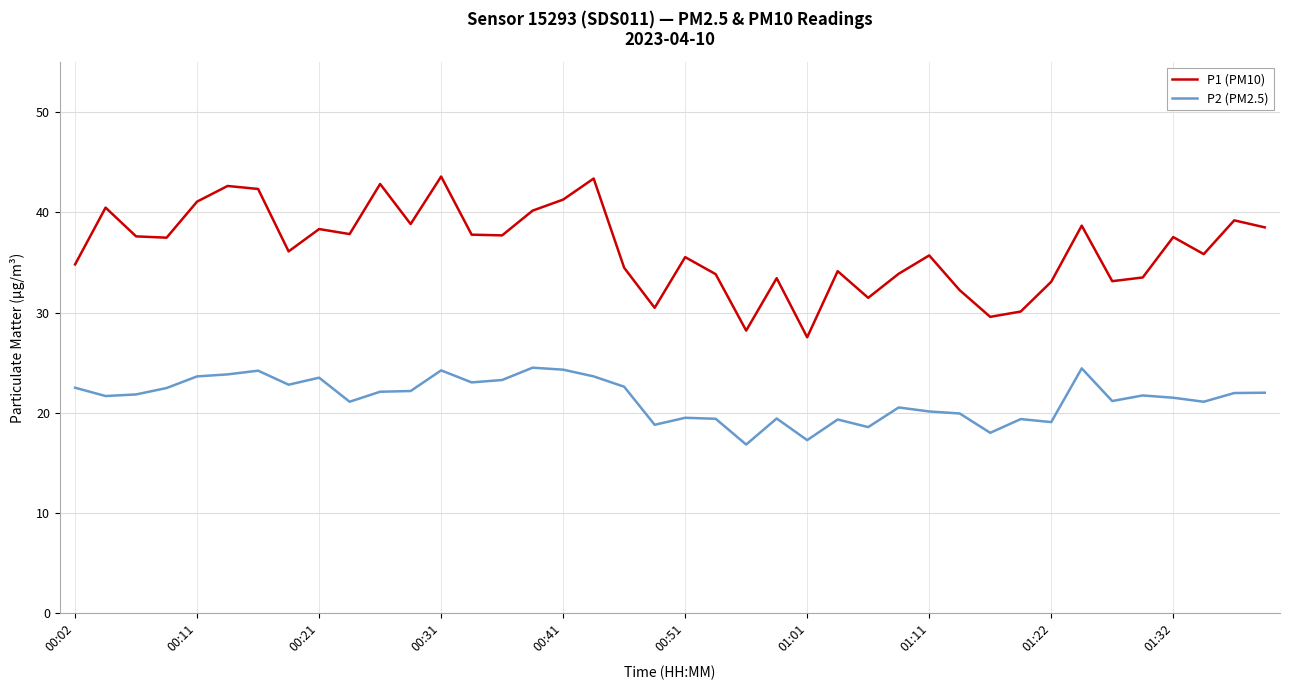

True or false: P2 (PM2.5) and P1 (PM10) cross at least once.

False